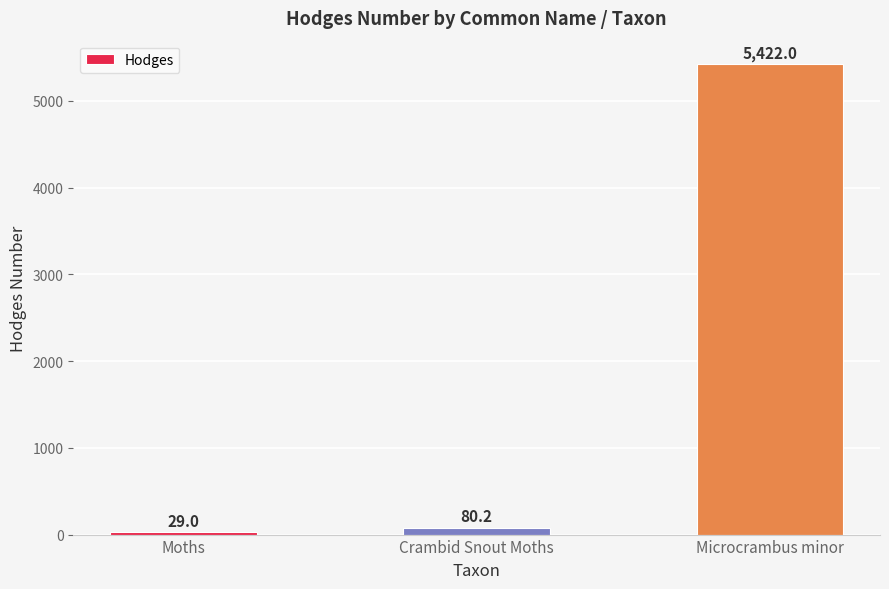

Reading right to left, what are all the values shown in this chart?

Microcrambus minor=5422.0	Crambid Snout Moths=80.2	Moths=29.0